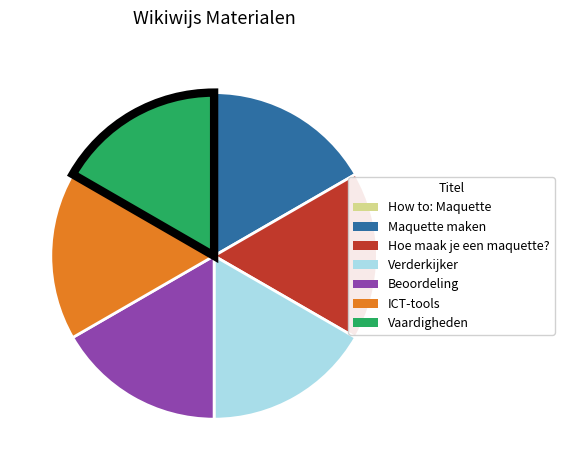

True or false: Beoordeling accounts for 17% of the total.

True